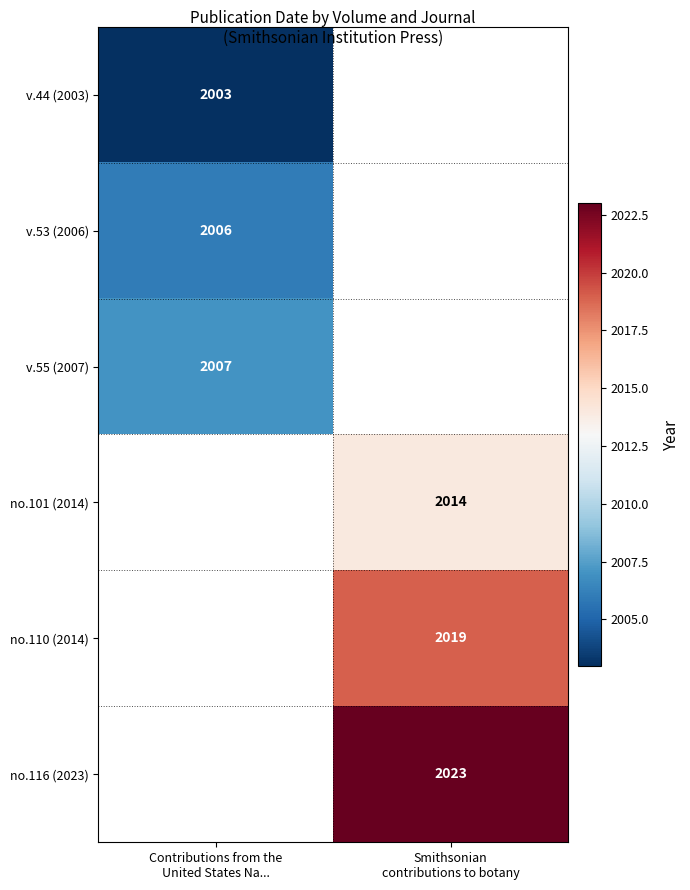

What is the spread (max minus min) of values at Contributions from the
United States Na...?

4.0